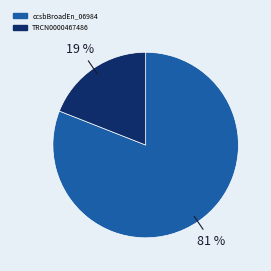

Is there a majority slice in this chart?

Yes